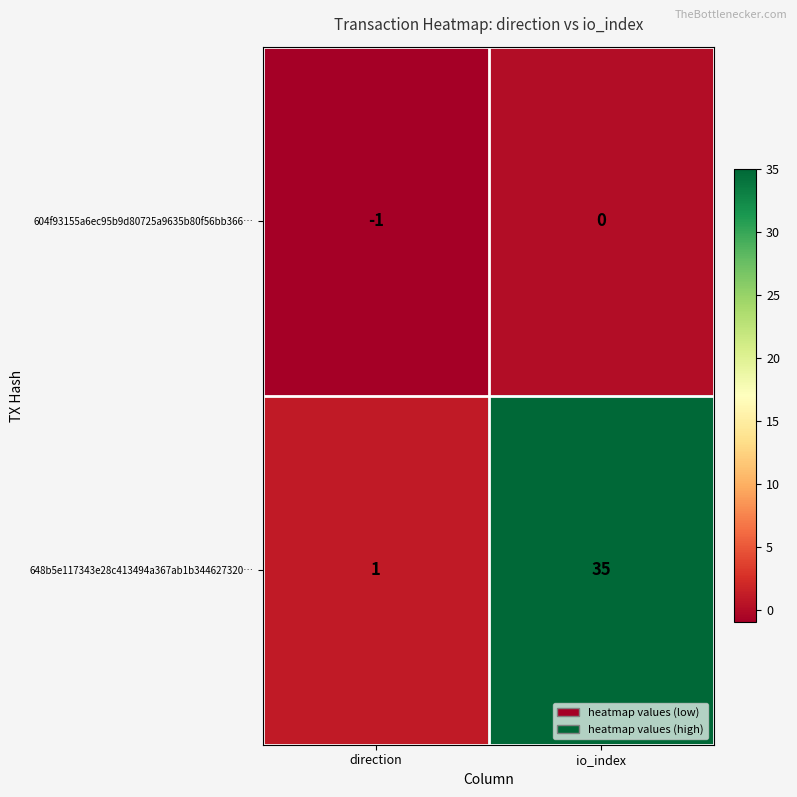

At which label is 604f93155a6ec95b9d80725a9635b80f56bb366… closest to 0?

io_index